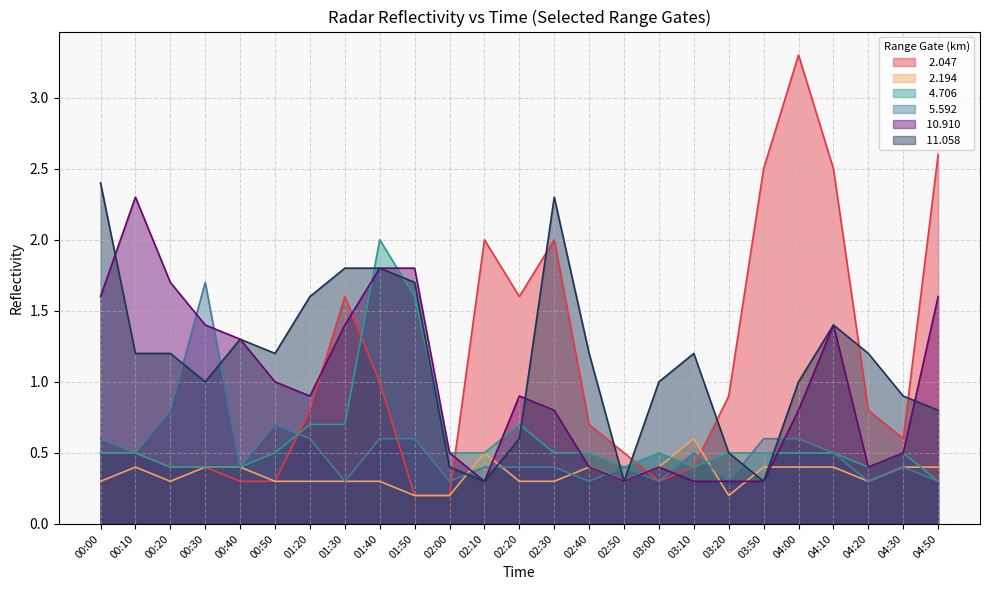

Where is the first local maximum for   5.592?

00:30